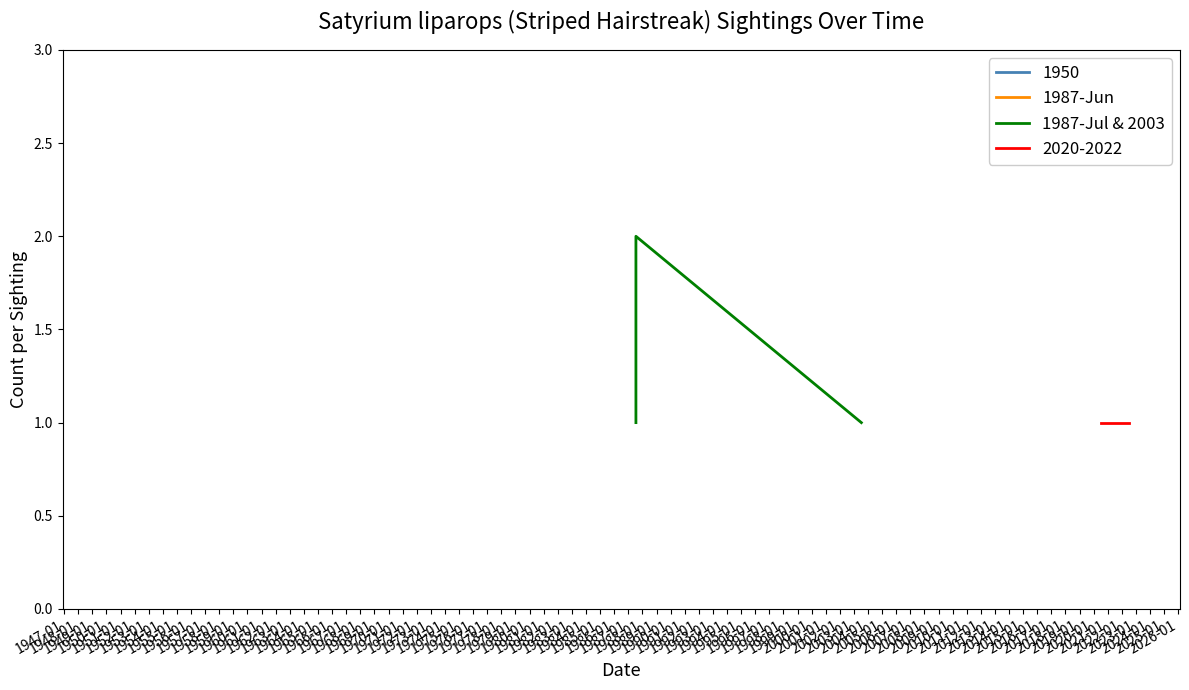

Count the number of values greater than 1.

1